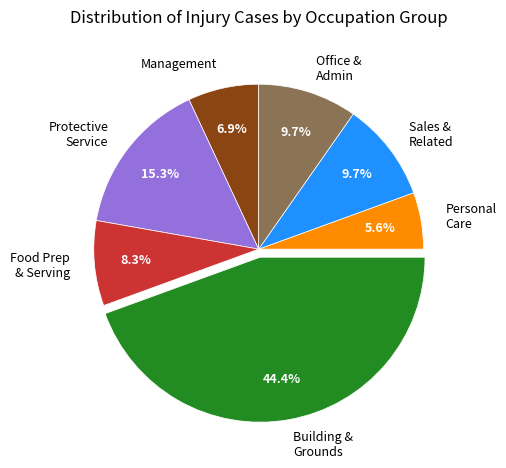

Does Office & Admin represent more than half of the total?

No